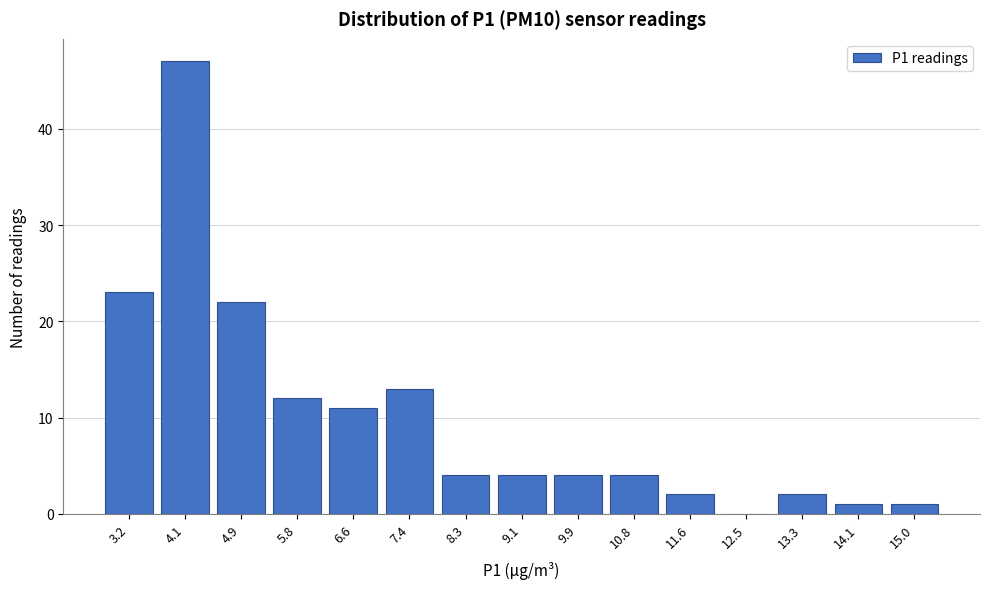

Reading left to right, extract all data points from this chart.

3.2=23	4.1=47	4.9=22	5.8=12	6.6=11	7.4=13	8.3=4	9.1=4	9.9=4	10.8=4	11.6=2	12.5=0	13.3=2	14.1=1	15.0=1